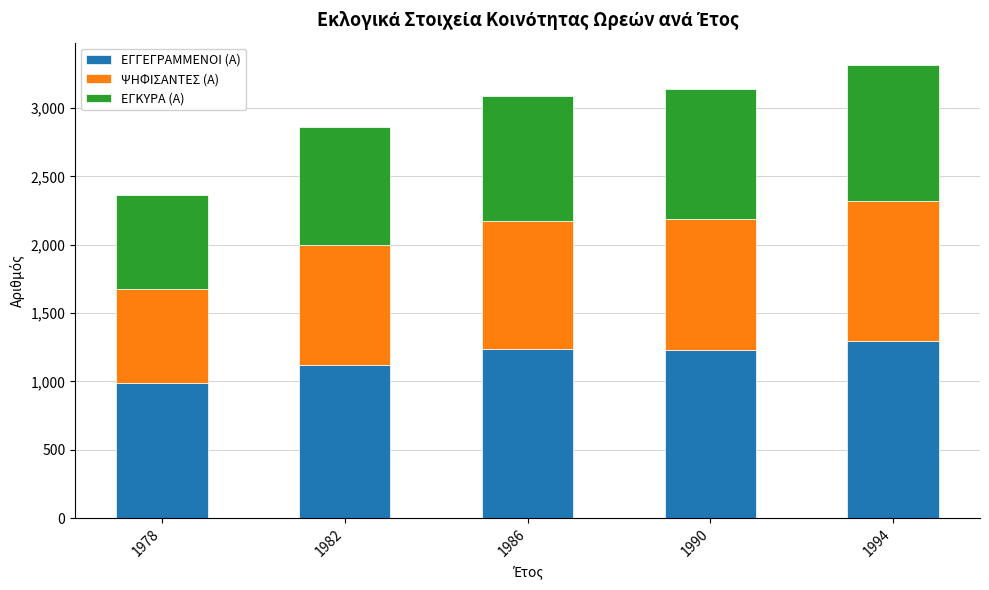

What is the value of the ΕΓΓΕΓΡΑΜΜΕΝΟΙ (Α) bar at the 5th from the left?

1295